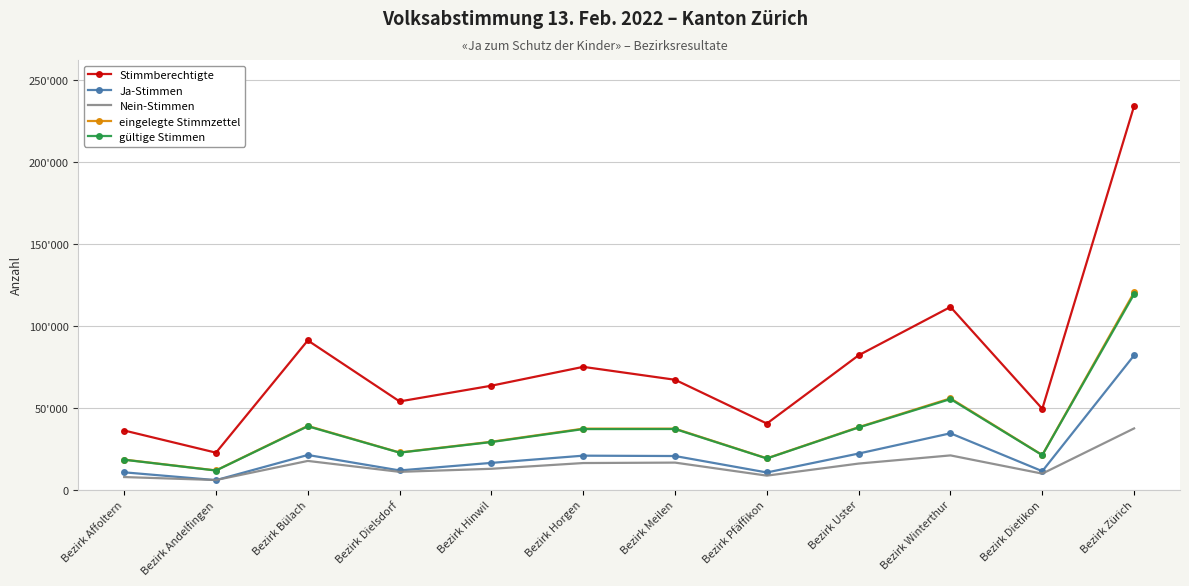

What is the sum of all gültige Stimmen values?

446108